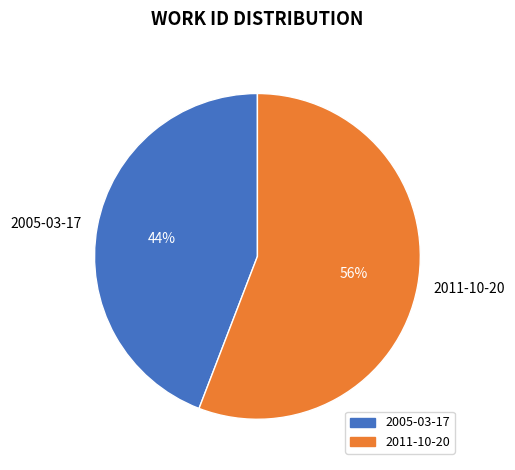

What is the smallest slice in the pie chart?

2005-03-17